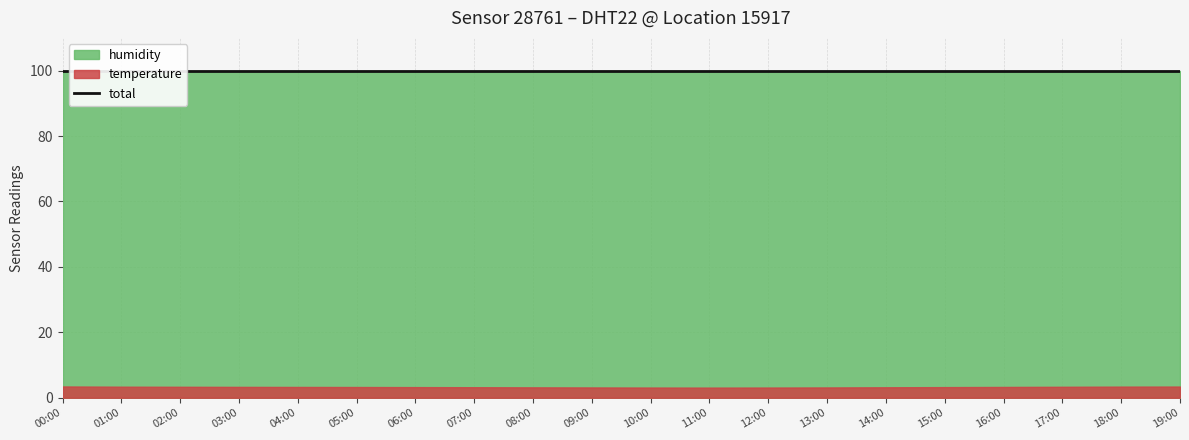

How many temperature values are between 3 and 4?

20